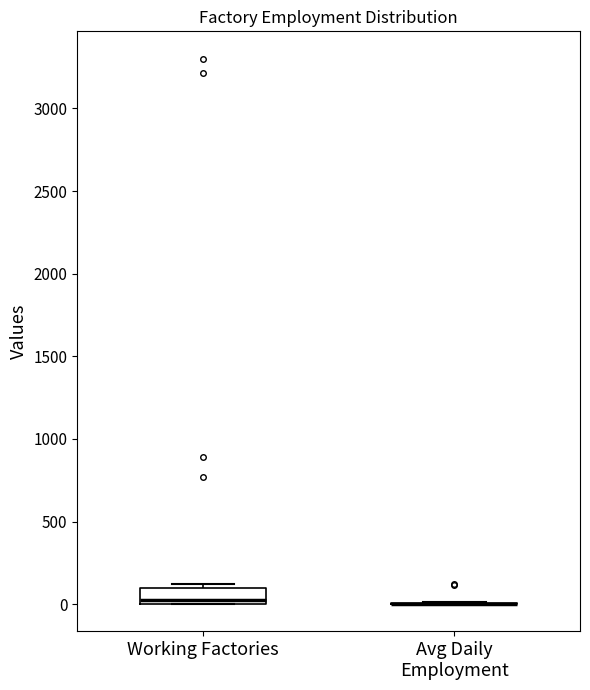

Reading left to right, read every box against the y-axis: the position of its median line, the range the box covers, and the ends of its whiskers. The values are not printed on the chart, so give them approximately, as read against the axis.

Working Factories: median 50, box 0 to 100, whiskers 0 to 100 (just above the box's upper edge)
Avg Daily Employment: box collapsed to a line at 0, whiskers 0 to 0